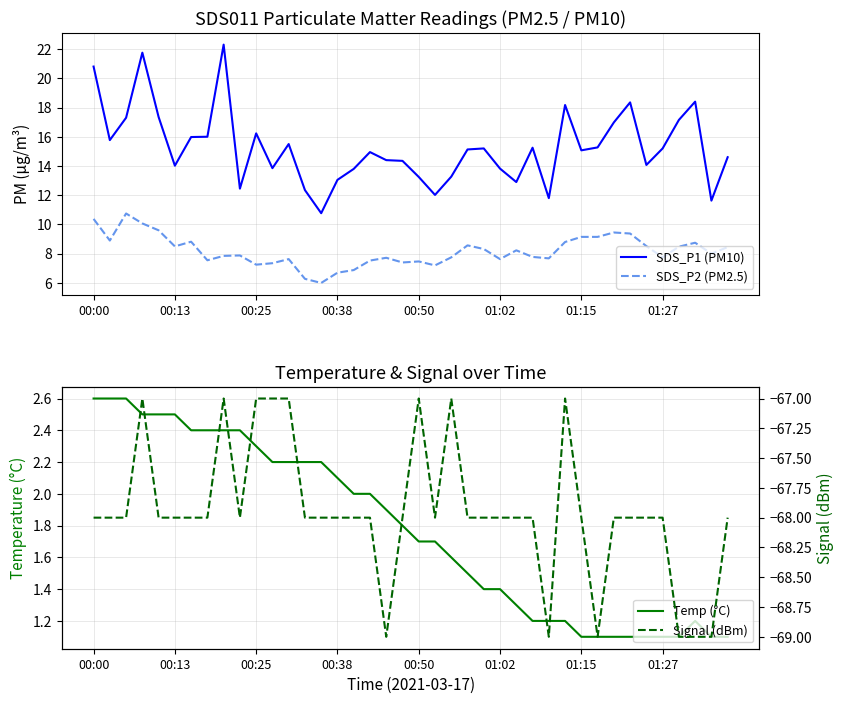

What is the spread (max minus min) of values at 19?

82.3